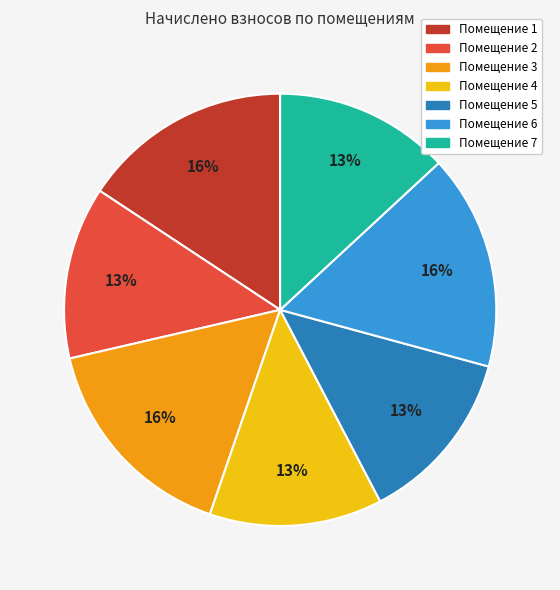

Does any single category account for the majority?

No